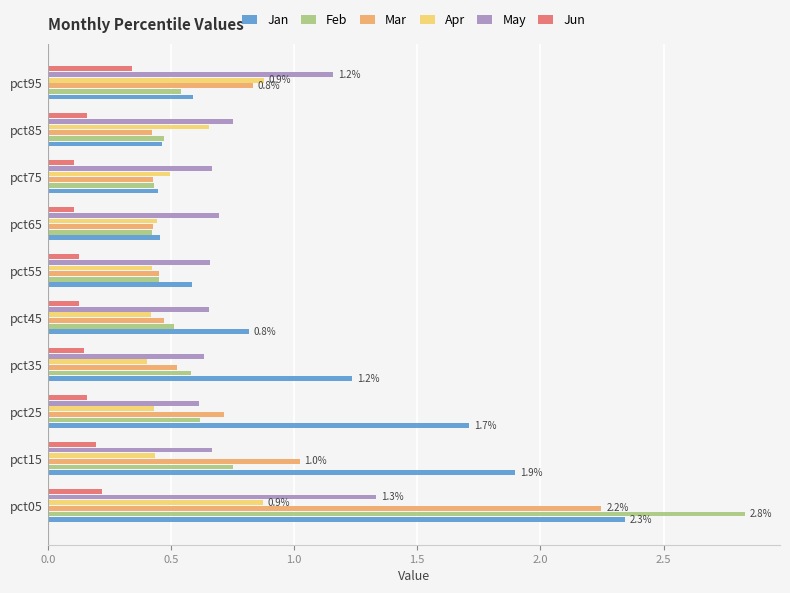

Which category has the highest value in the Jan series?

pct05